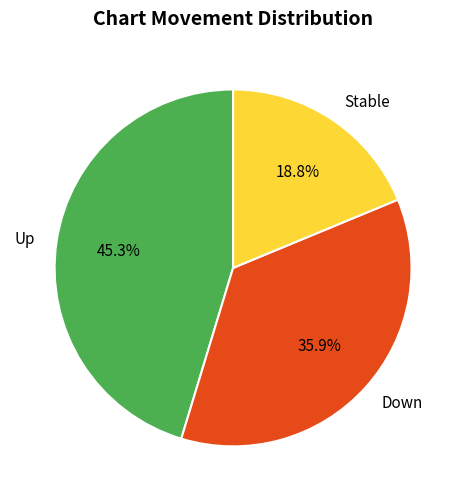

How many slices are in this pie chart?

3